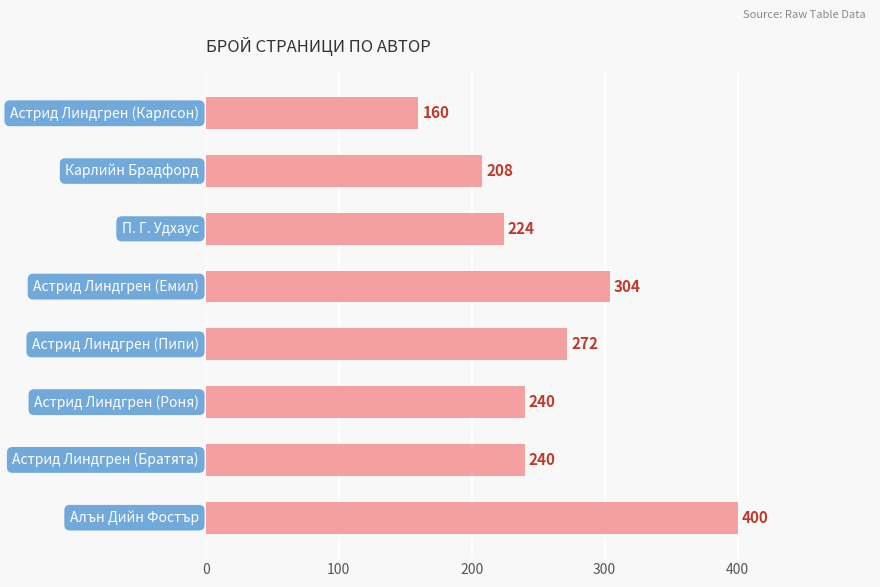

What is the difference between the second highest and minimum values?

144